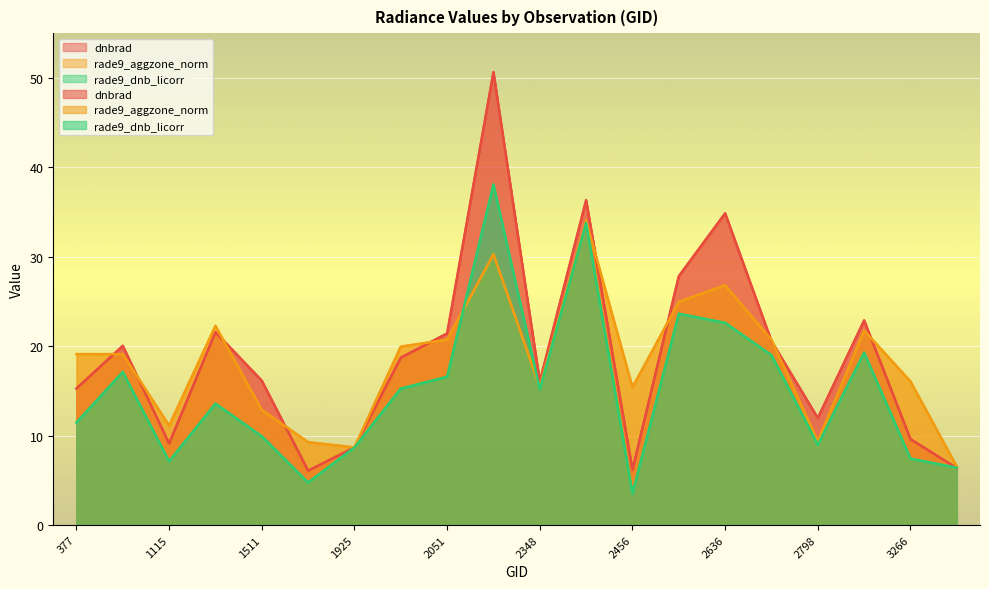

Which series has the largest total across all categories?

dnbrad